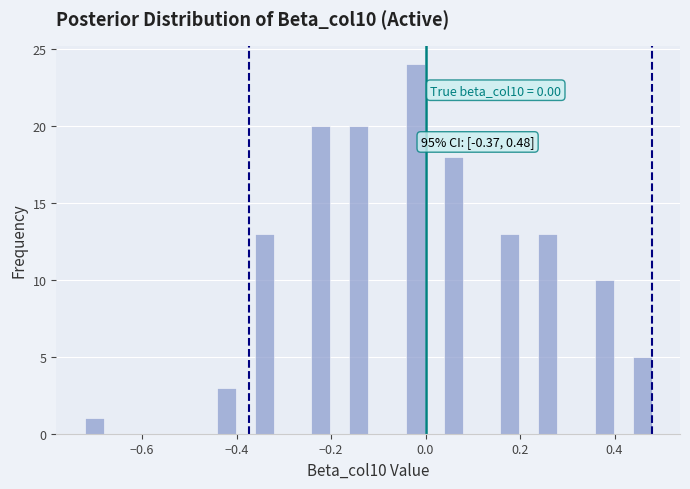

Around what value on the x-axis is the tallest bar? Give the approximate position of its centre, as read against the axis.

-0.02